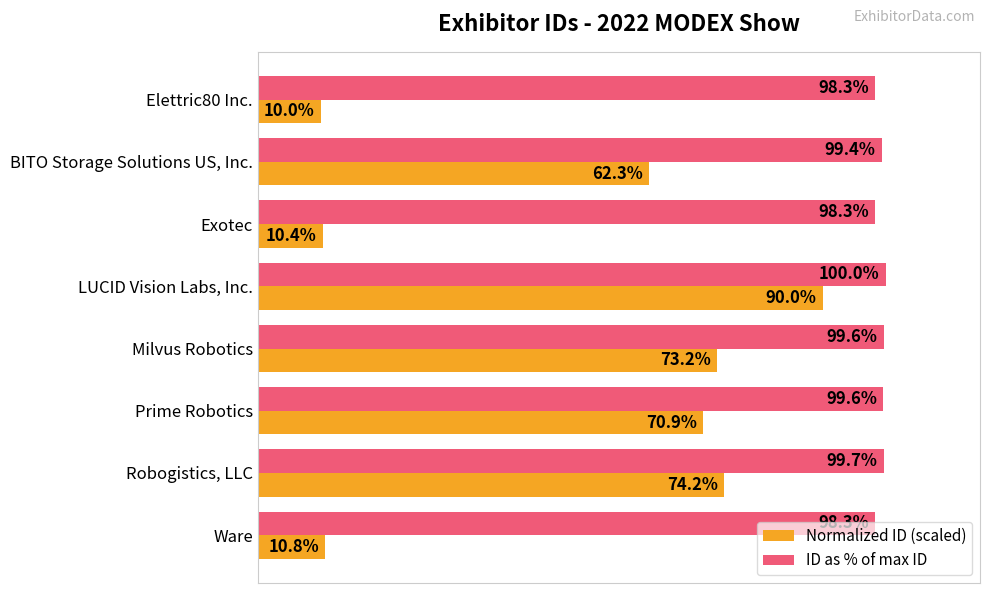

At which label is Normalized ID (scaled) closest to 50?

BITO Storage Solutions US, Inc.